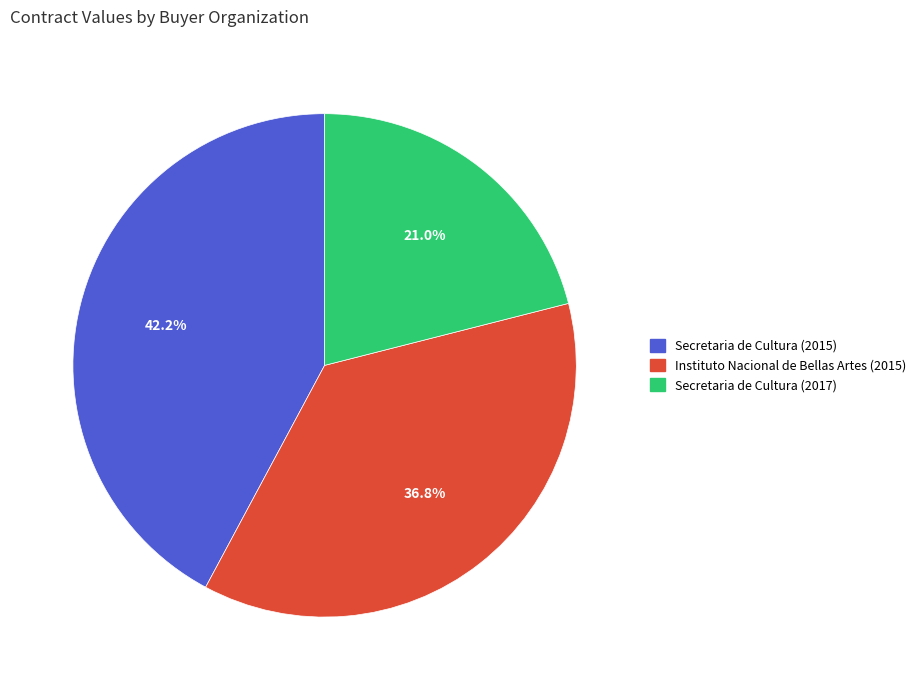

To the nearest percent, what is the combined percentage of Secretaria de Cultura (2015) and Secretaria de Cultura (2017)?

63%